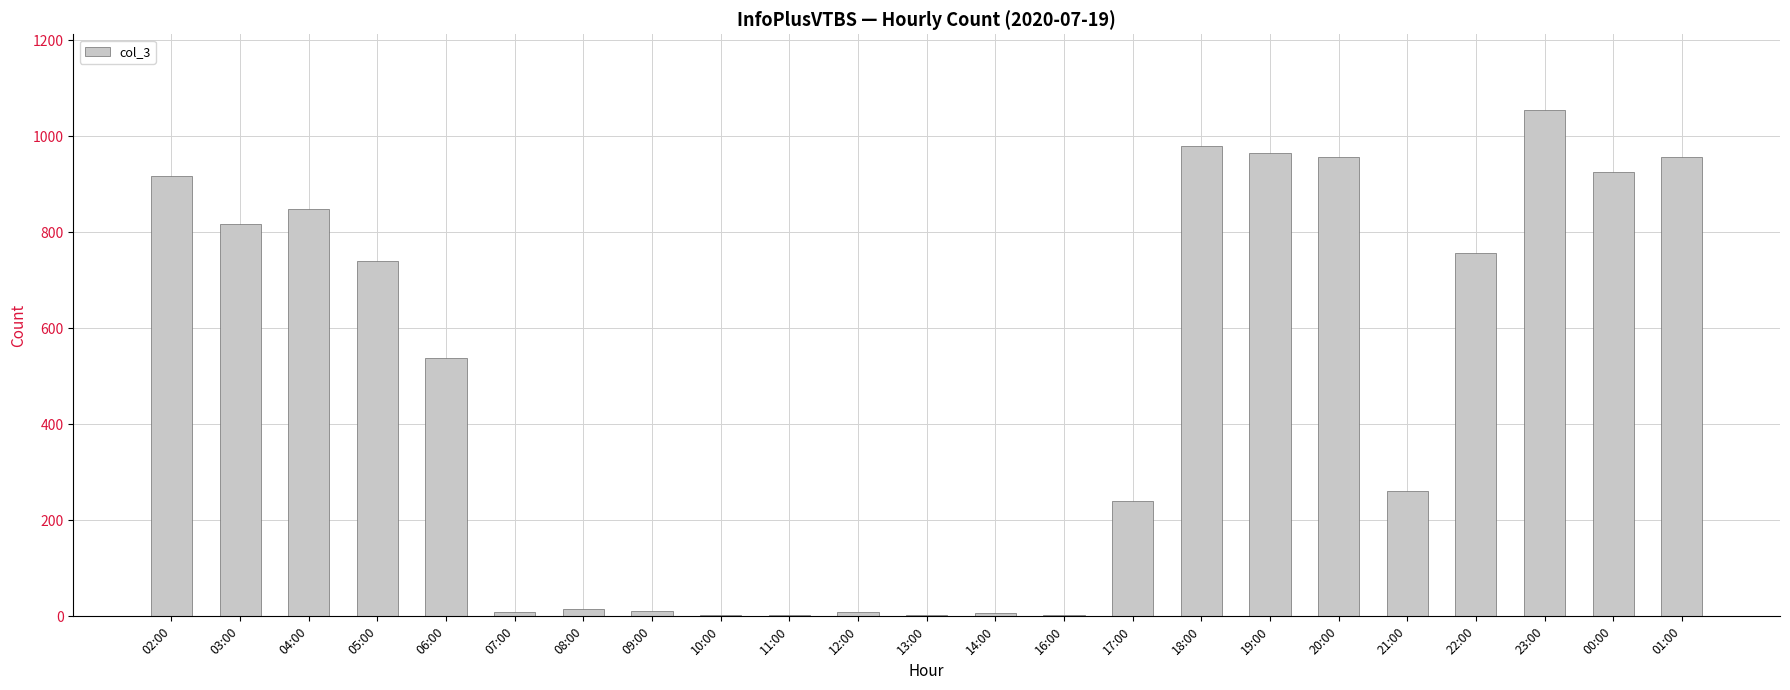

The value at 03:00 is 818. True or false?

True